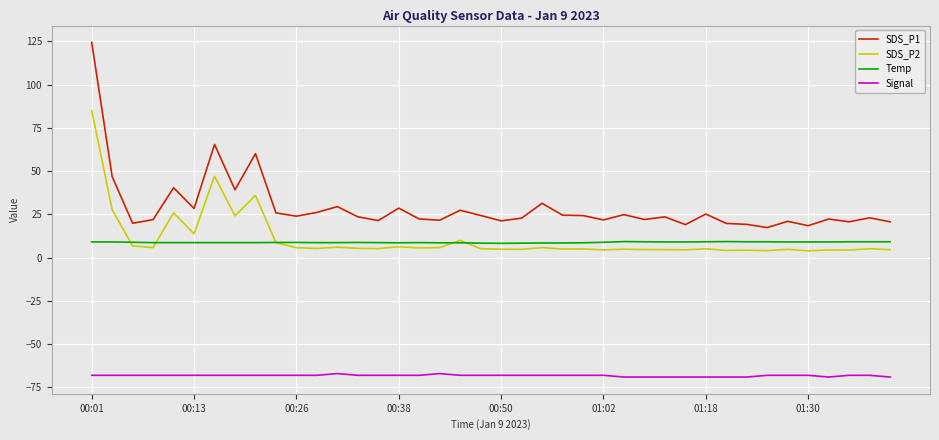

True or false: SDS_P2 and SDS_P1 intersect in this chart.

False